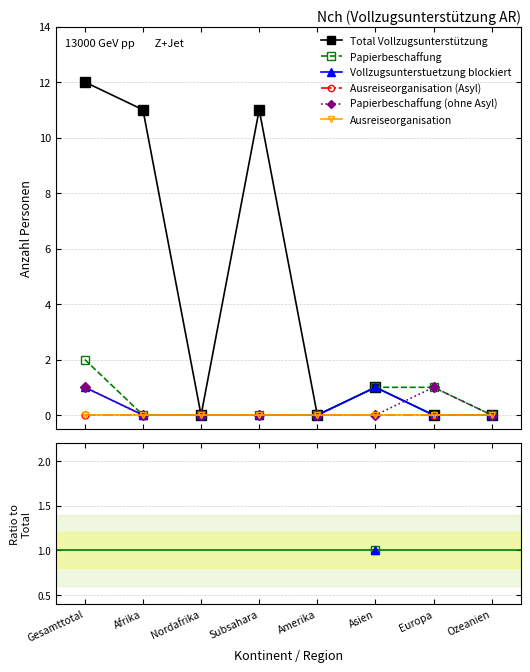

At which category does Total Vollzugsunterstützung reach its first local peak?

Subsahara